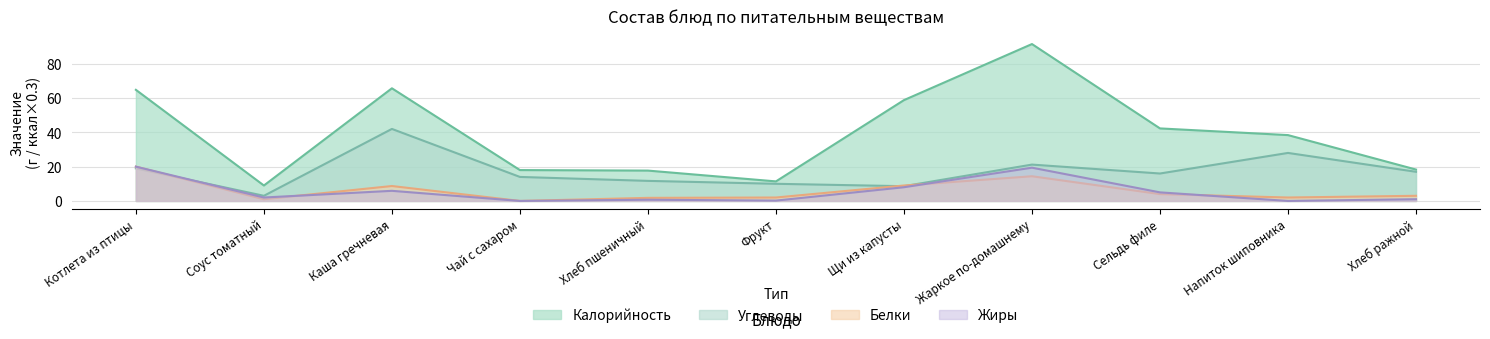

How many positive values does the Белки series have?

10